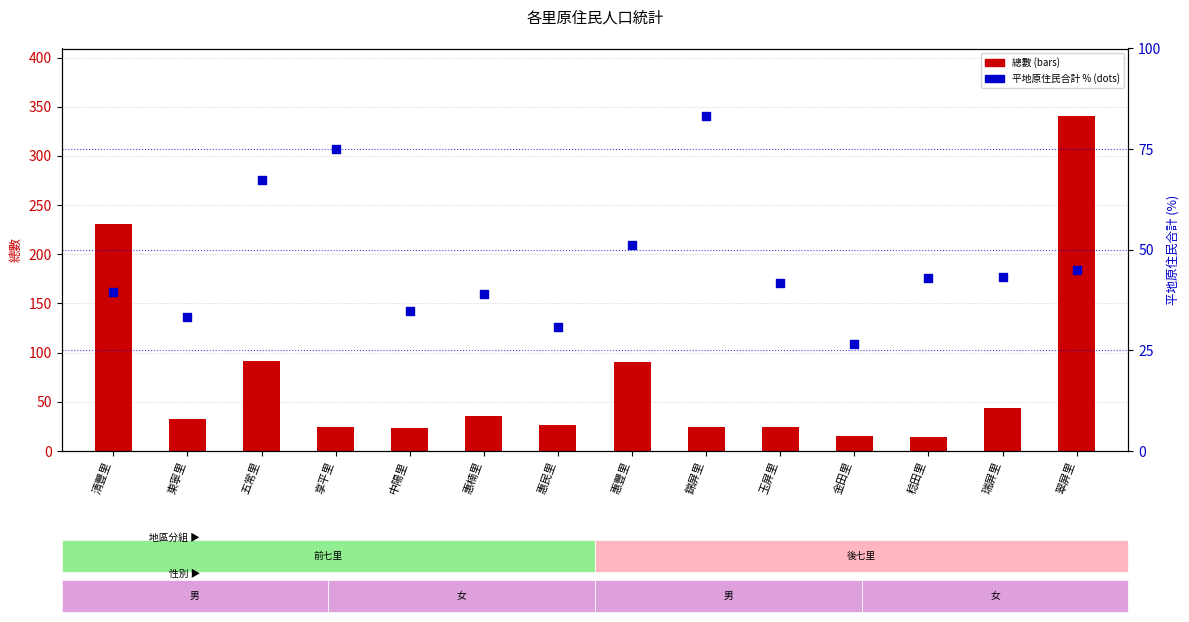

At how many categories does at least one series exceed 29?

13